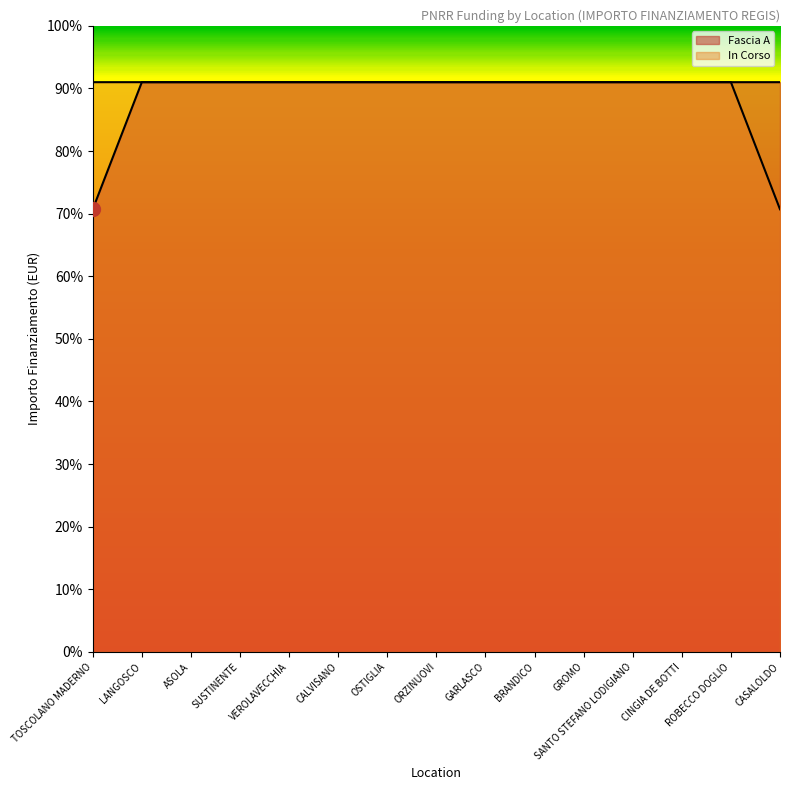

What is the label of the 14th point from the left?

ROBECCO DOGLIO